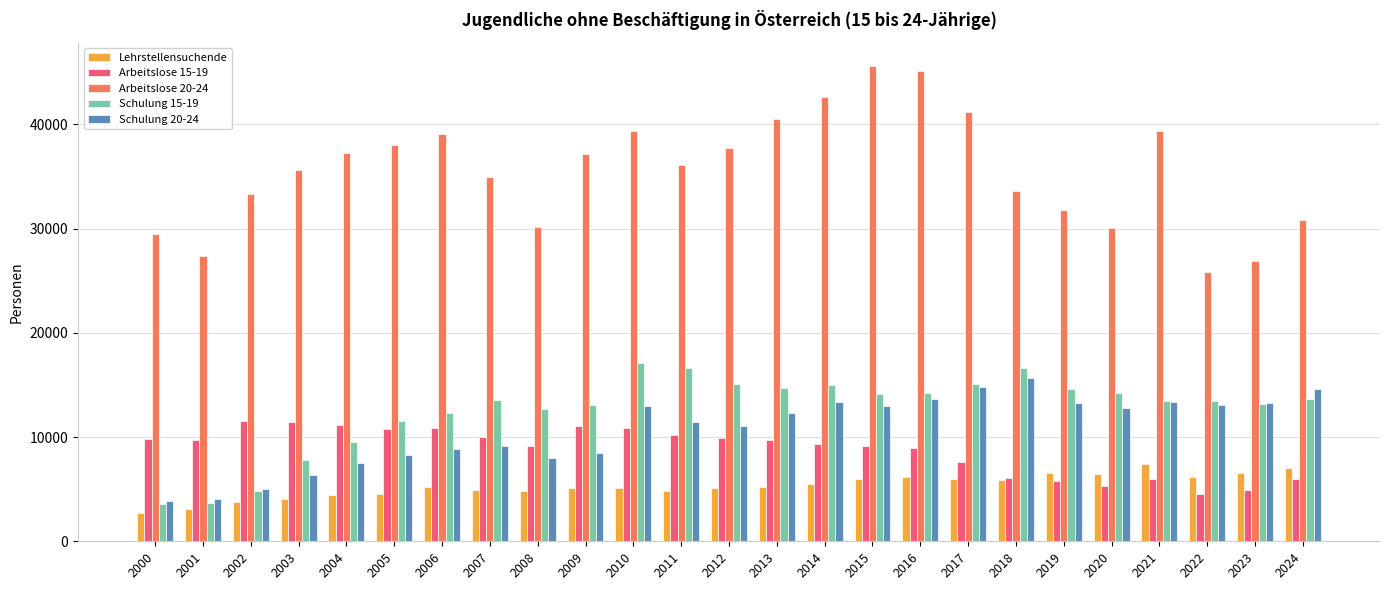

What is the lowest value of the Arbeitslose 15-19 series?

4582